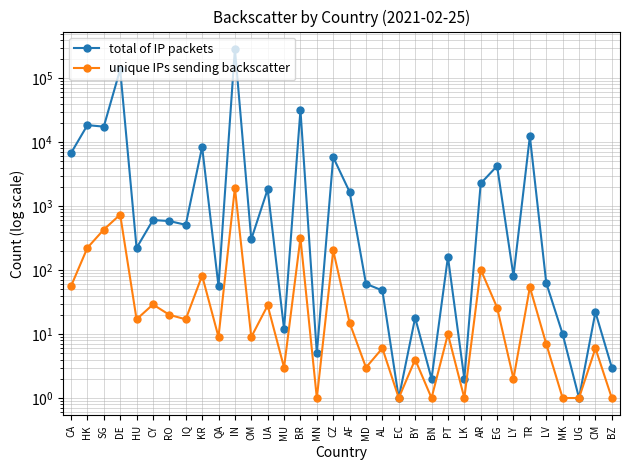

At how many categories does at least one series exceed 15665?

5